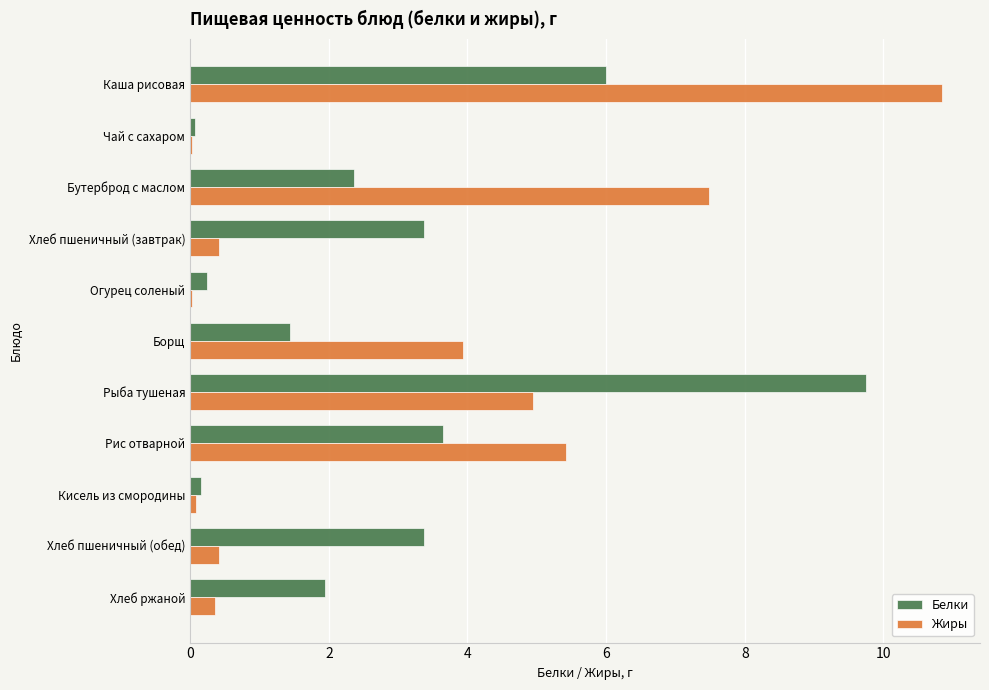

What is the total value across all series at Рис отварной?

9.1